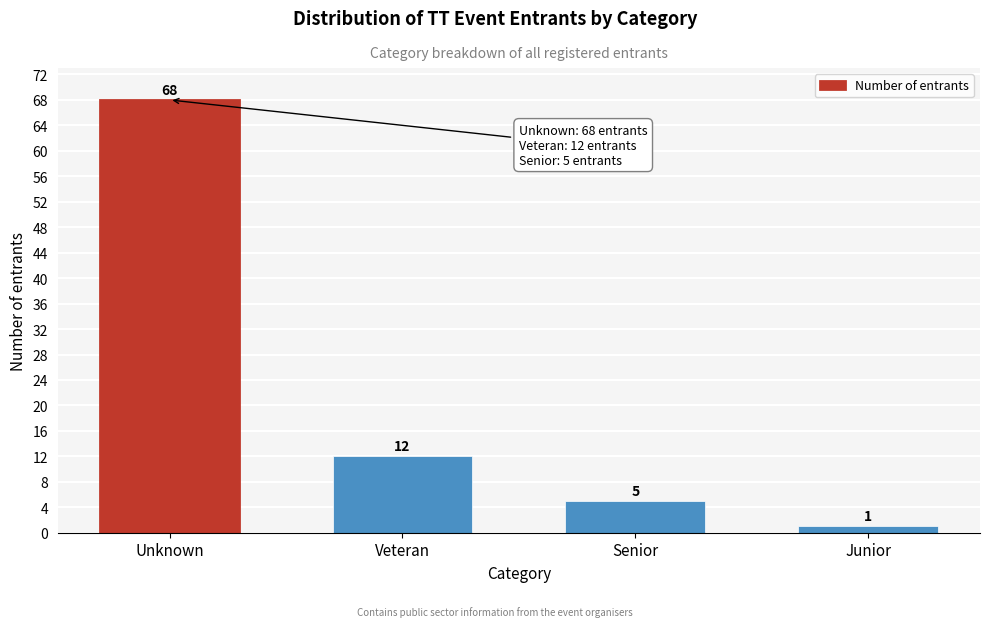

Reading left to right, transcribe all the data shown in this chart.

Unknown=68	Veteran=12	Senior=5	Junior=1